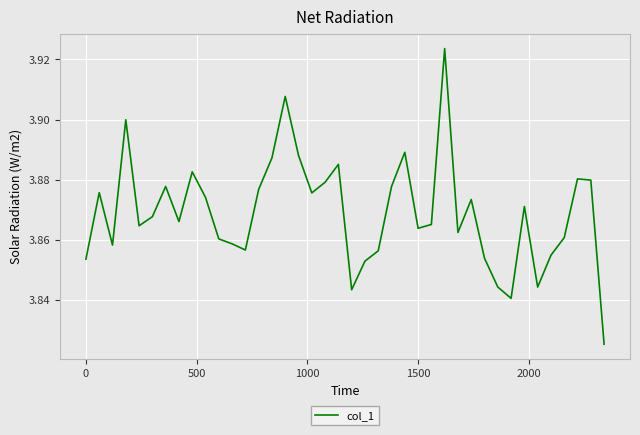

How many interior local peaks (higher than both neighbors) does the data have?

11